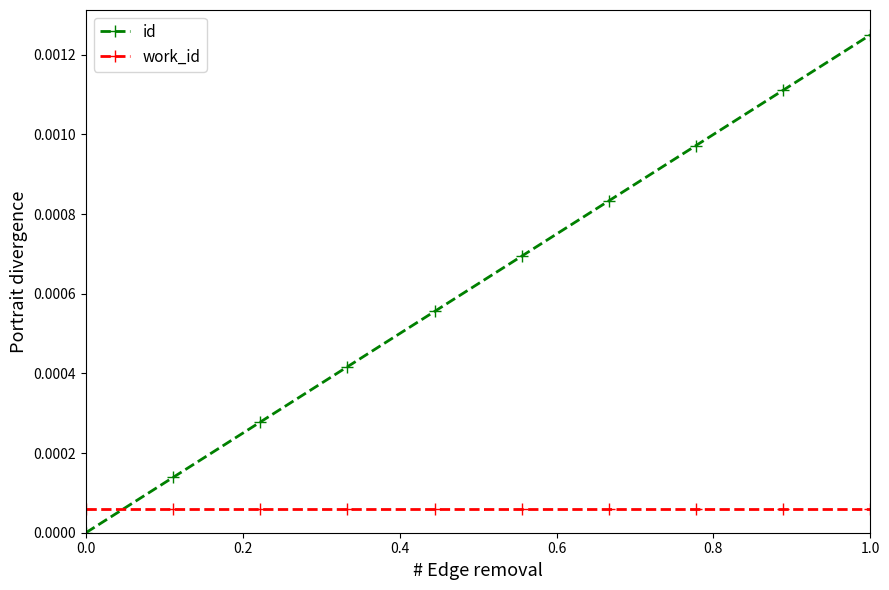

Which series has the largest range (max minus min)?

id